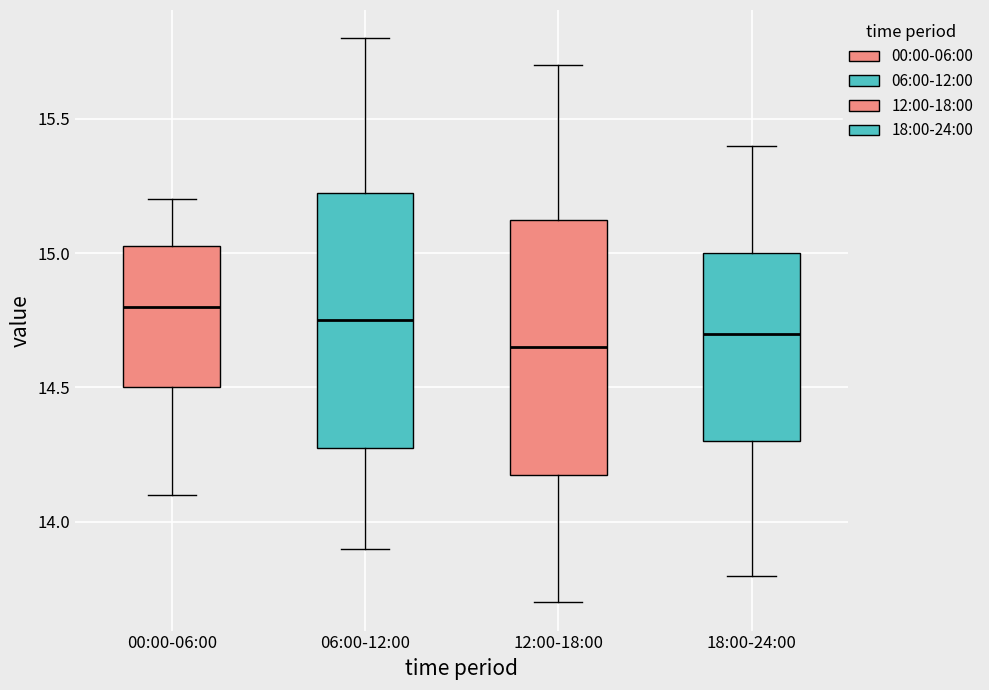

Which box's median line is the highest?

00:00-06:00